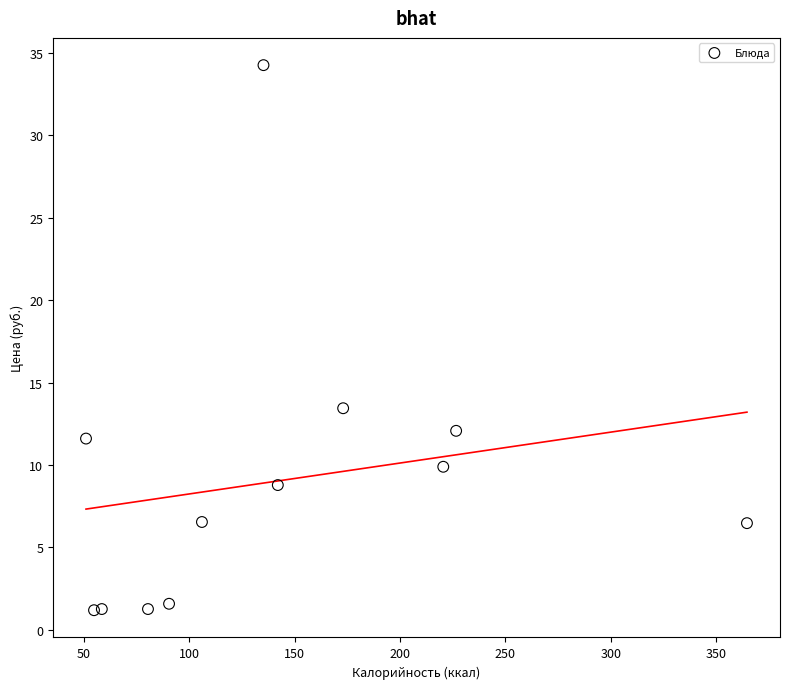

What Y value in the scatter plot is closest to 17?

13.4